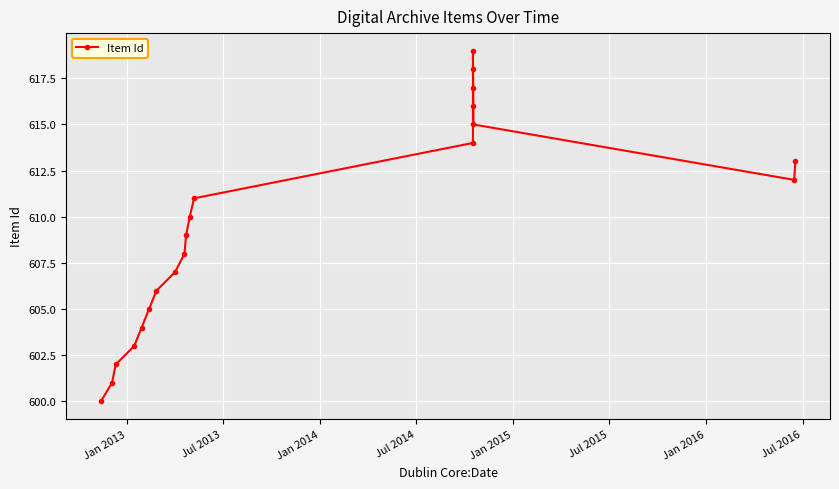

Is it true that the value at Jul 2015 is 293?

False